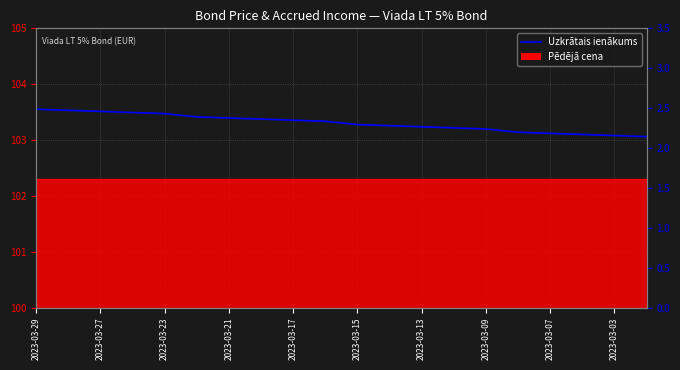

True or false: the data has more than 1 interior local peaks.

False